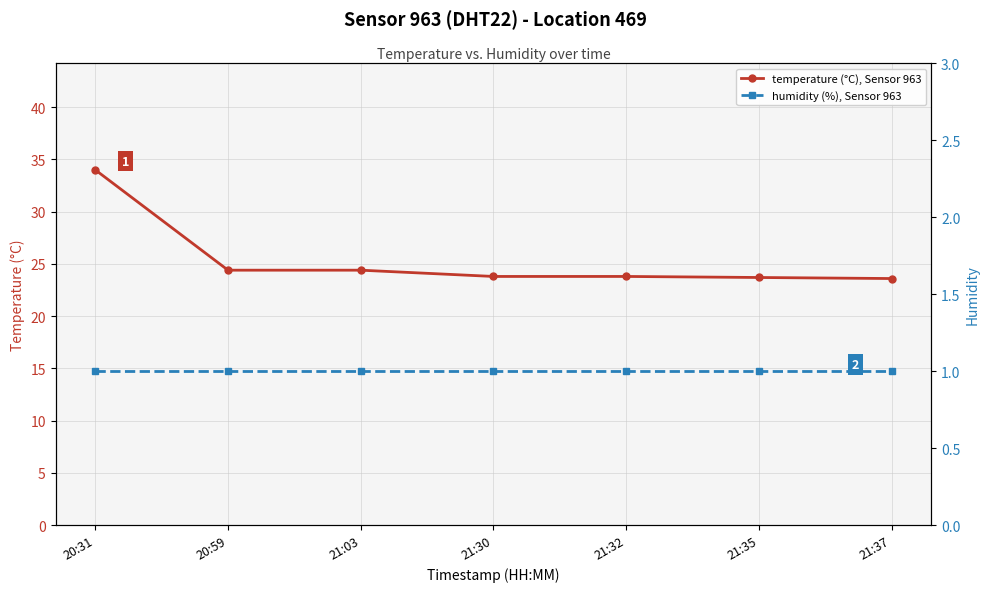

What is the difference between the highest and lowest values at 21:32?

22.8